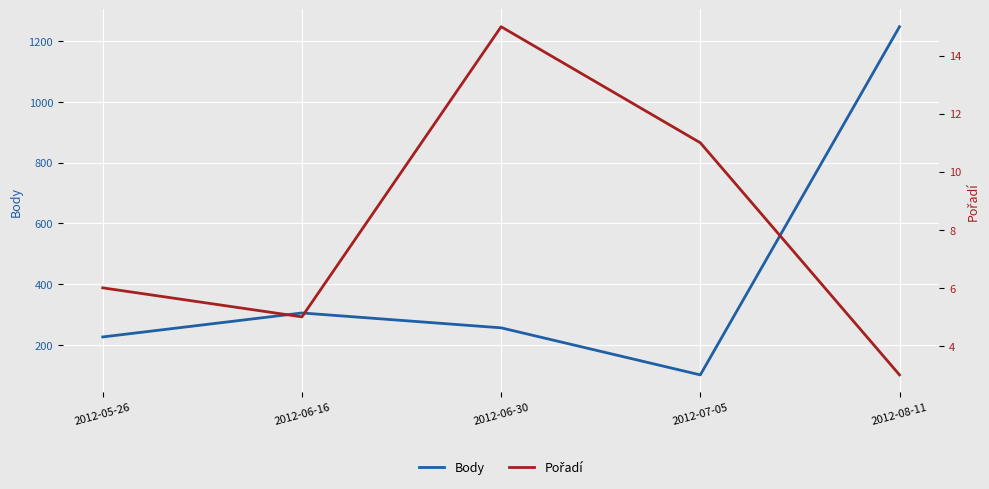

True or false: Pořadí and Body intersect in this chart.

False